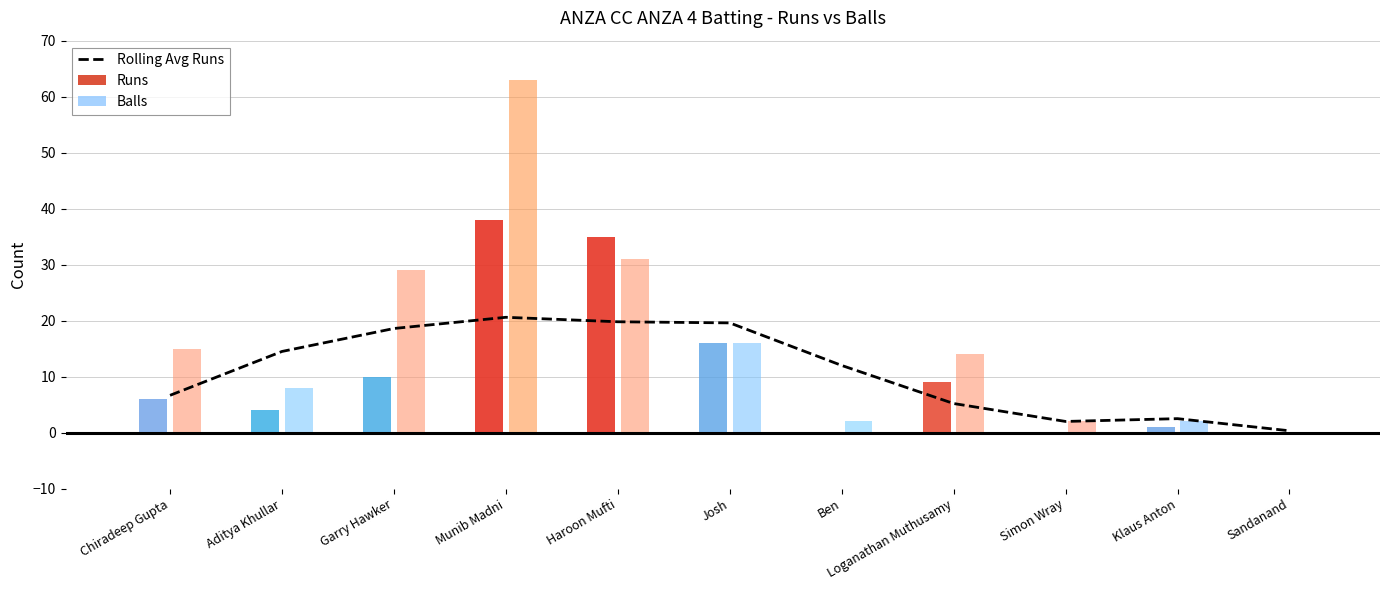

The chart shows a value of 2.0 at Simon Wray. True or false?

True